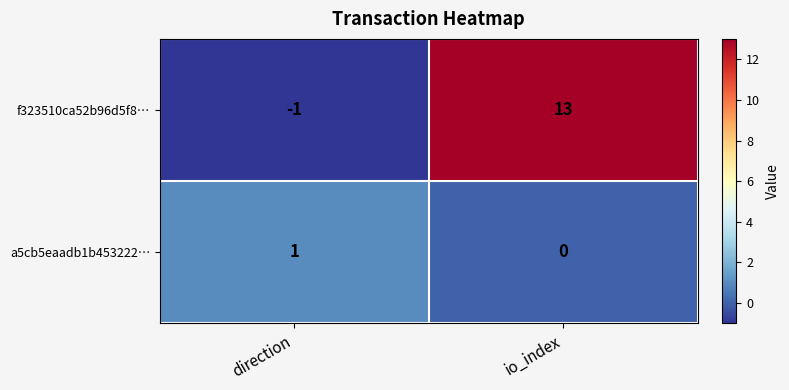

Where is f323510ca52b96d5f8… nearest to the value 6?

direction